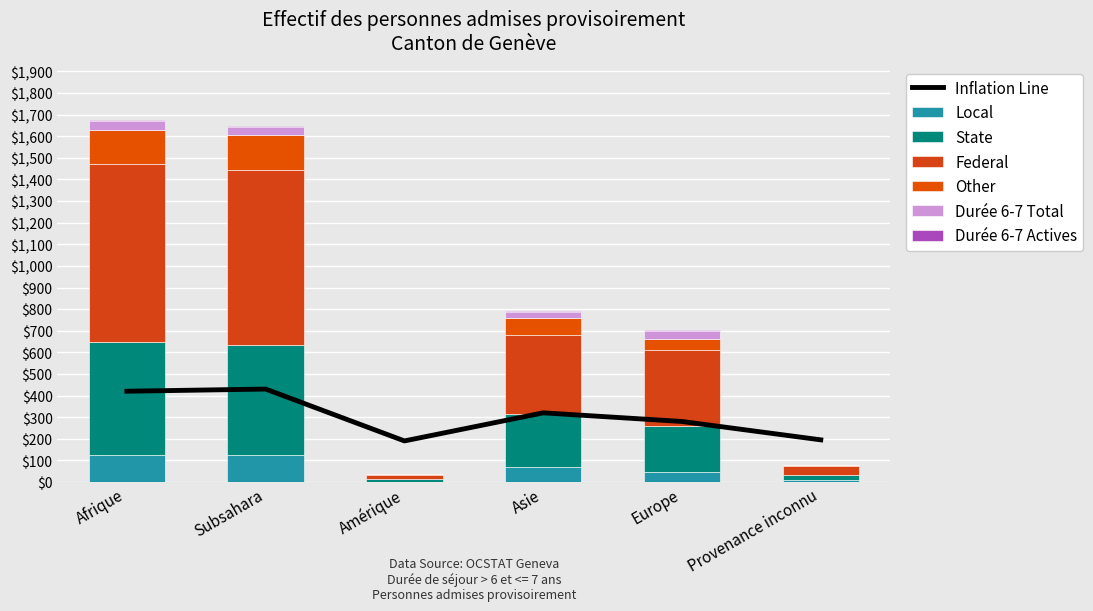

At which label does Durée > 6-7 ans Actives first exceed 3?

Asie